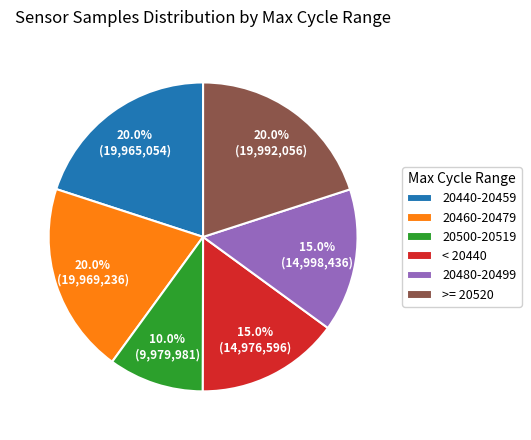

Count the number of slices in the pie.

6